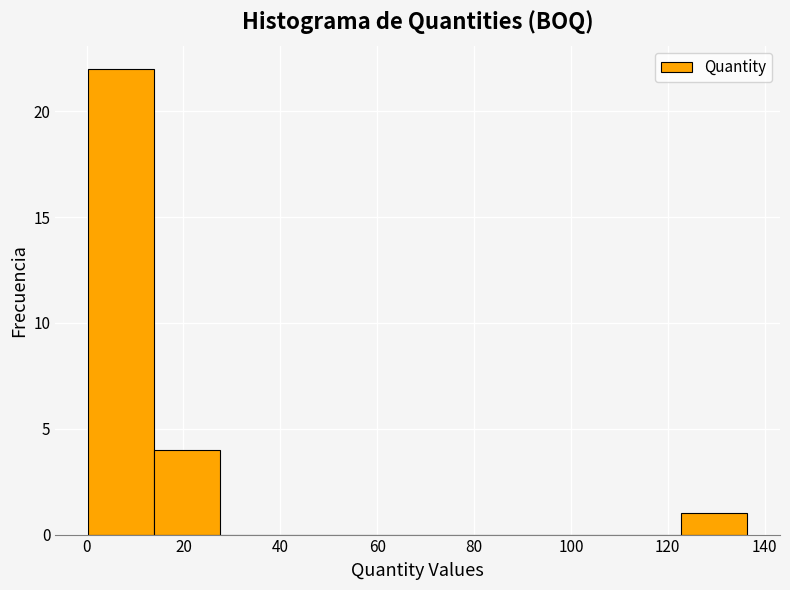

Reading left to right, list every bar in this chart as the range it spans on the x-axis followed by its height. Neither the bar edges nor the heights are printed on the chart, so give them approximately, as read against the axes.

0 to 14: 22
14 to 28: 4
28 to 42: 0
42 to 54: 0
54 to 68: 0
68 to 82: 0
82 to 96: 0
96 to 110: 0
110 to 122: 0
122 to 136: 1